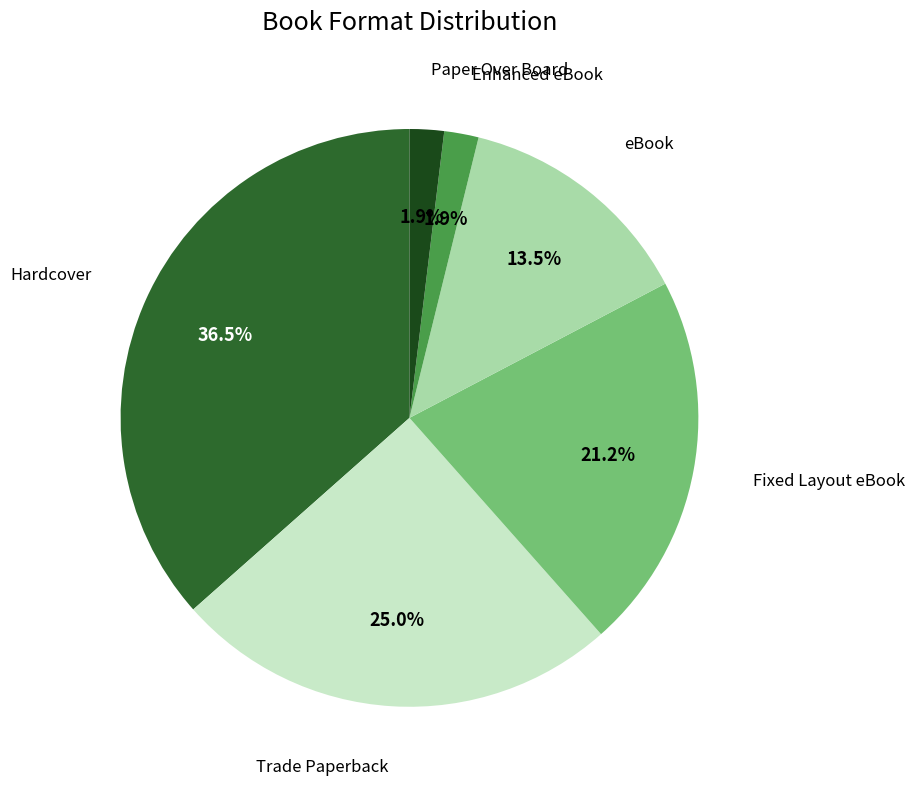

To the nearest percent, what is the difference between the largest and smallest slice percentages?

35%